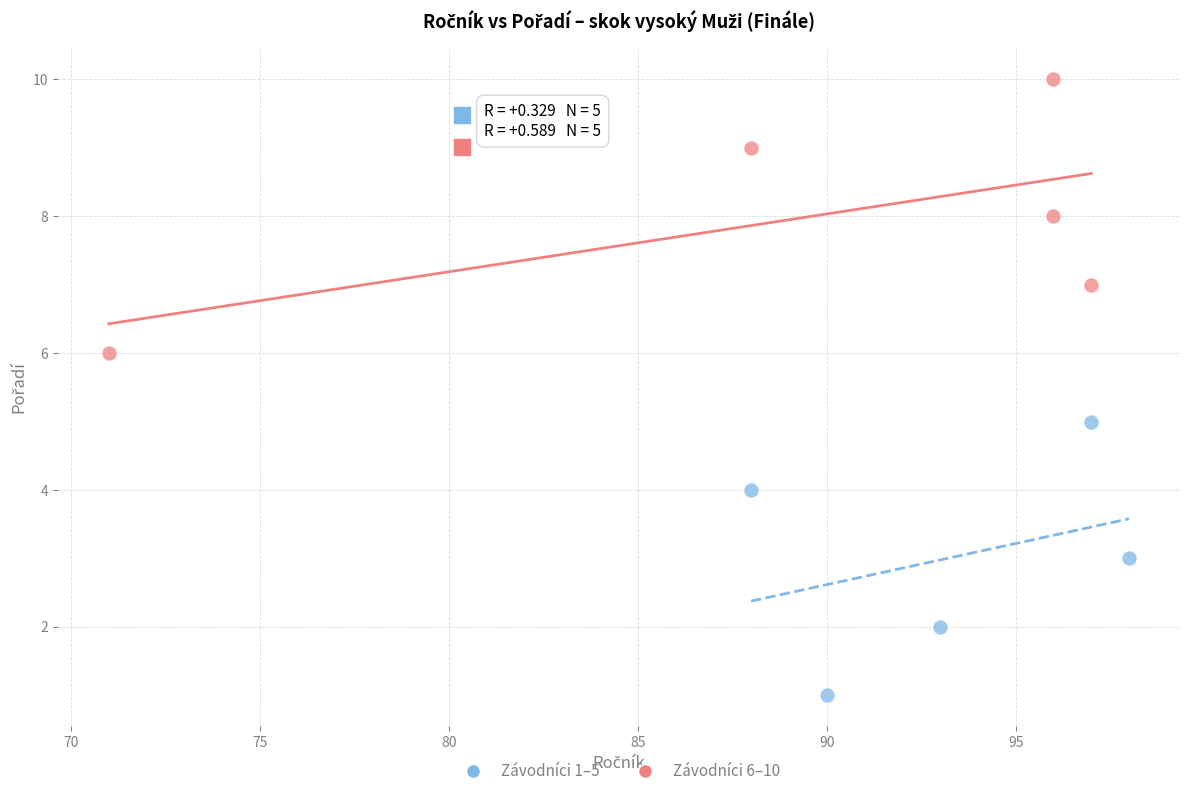

Which series contains the lowest Y value?

Závodníci 1–5